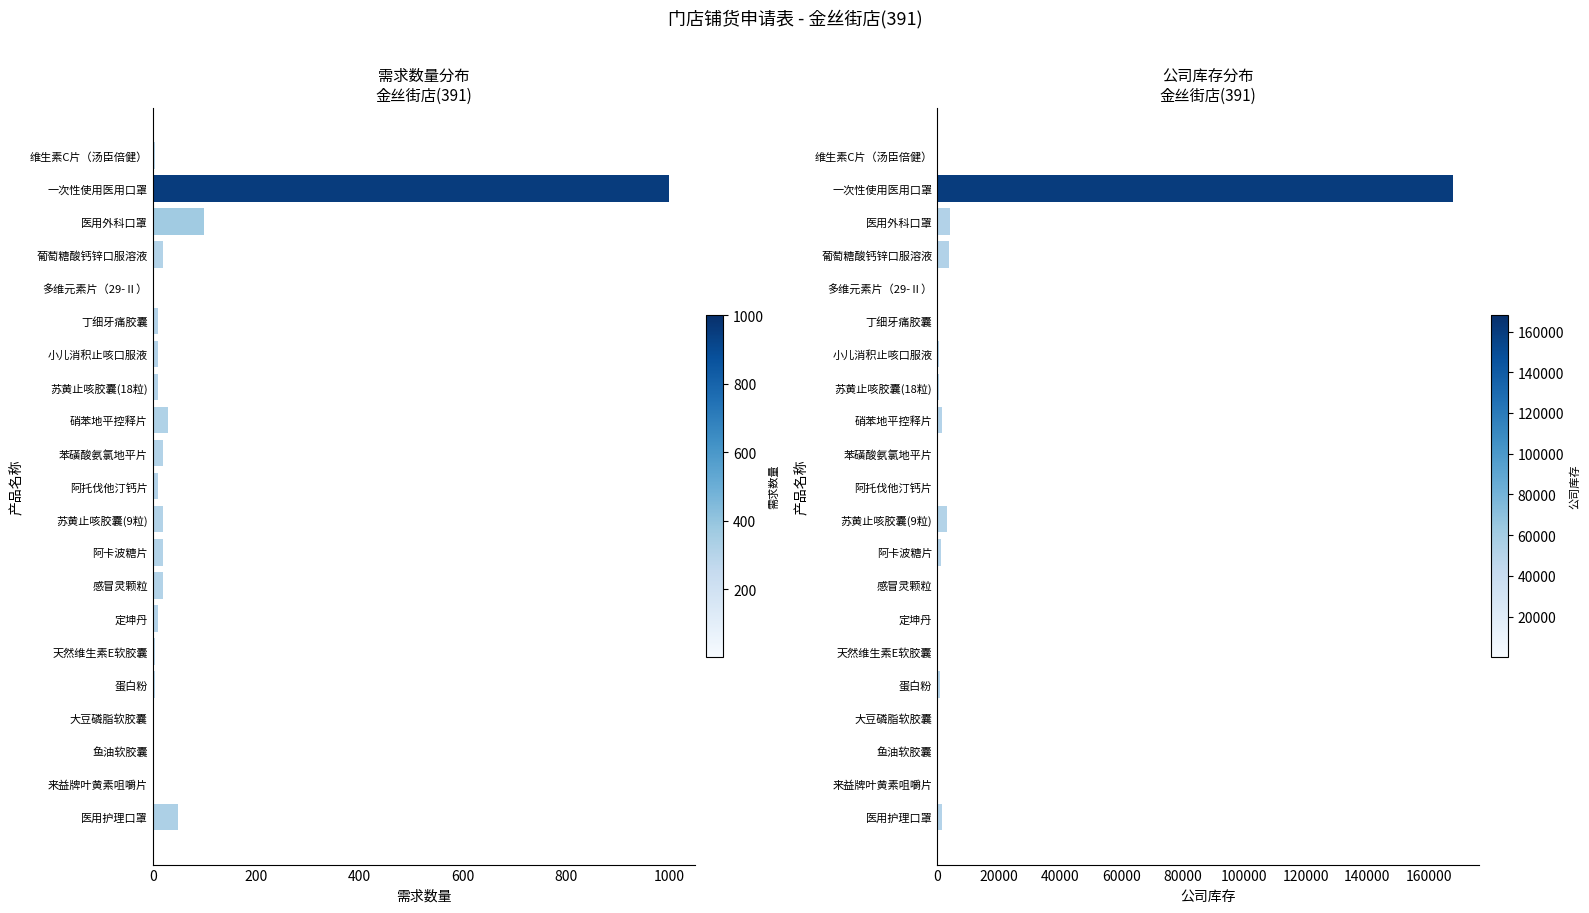

Does the chart contain stacked bars?

No